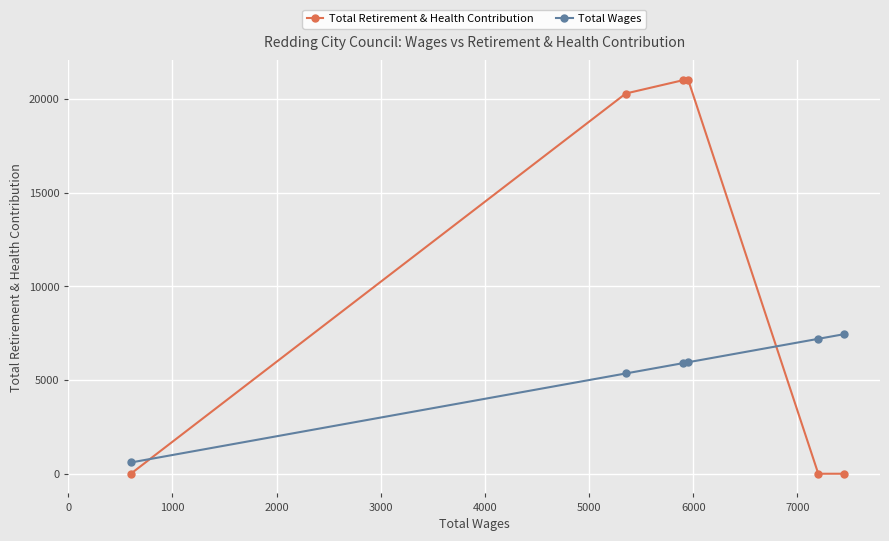

What is the average value of the Total Retirement & Health Contribution series?

10383